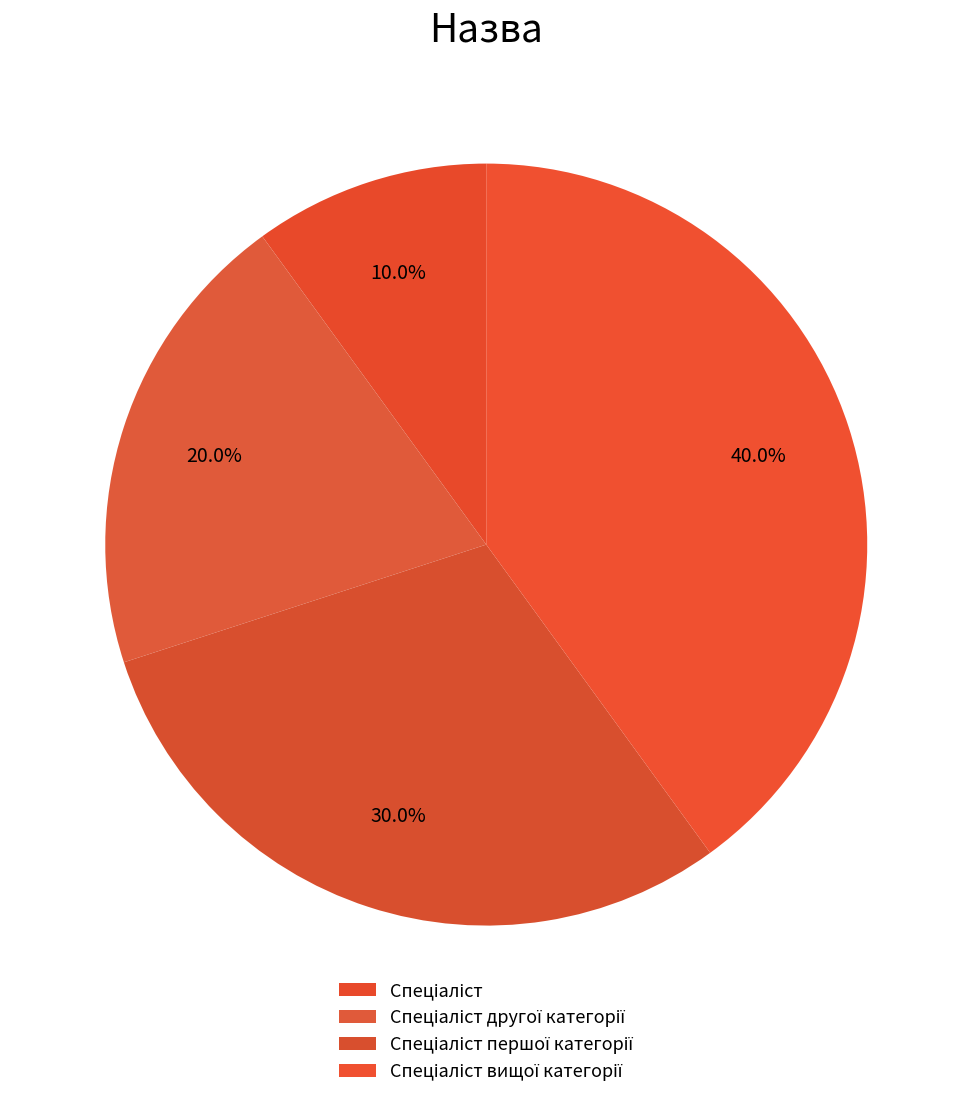

To the nearest percent, what is the difference between the largest and smallest slice percentages?

30%